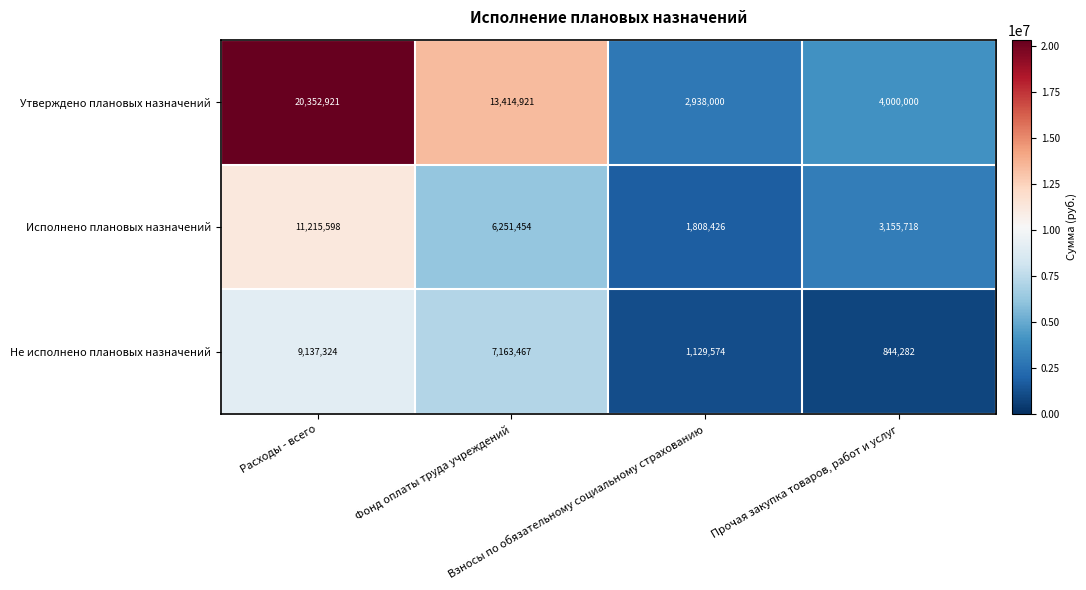

What is the average value of the Не исполнено плановых назначений series?

4568662